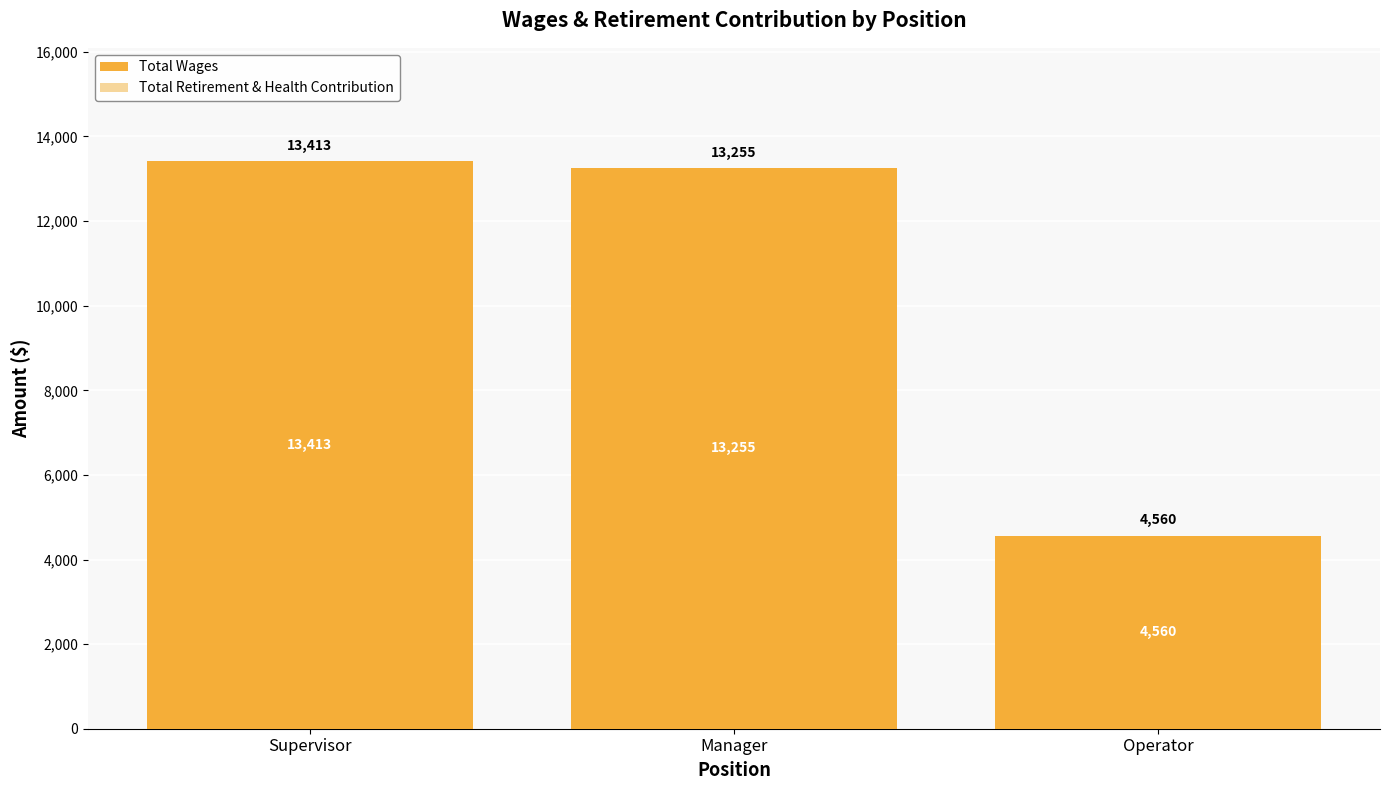

Rank the categories by value from highest to lowest.

Supervisor, Manager, Operator